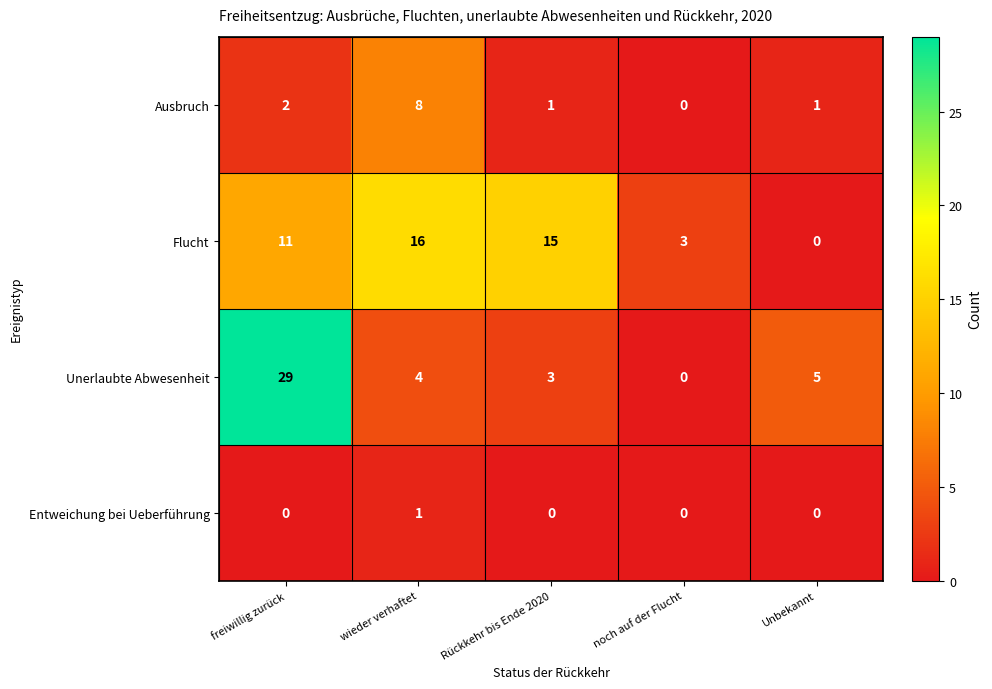

List the series in order of their peak value, highest first.

Unerlaubte Abwesenheit, Flucht, Ausbruch, Entweichung bei Ueberführung